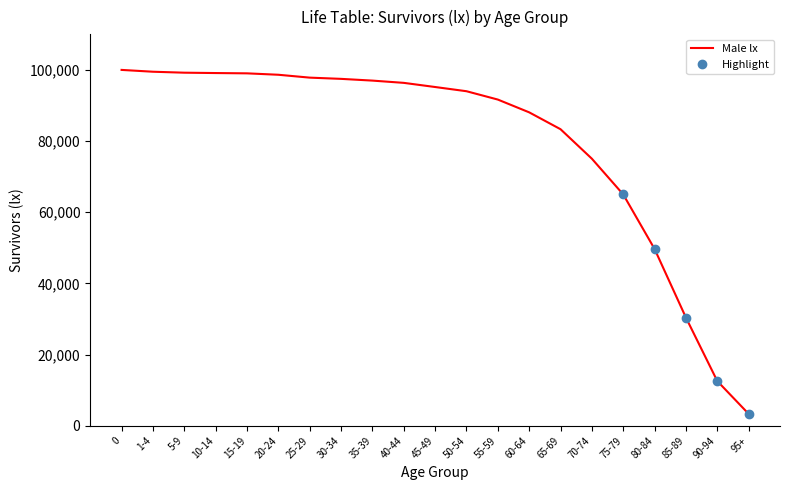

Approximately how many times larger is the value at 30-34 compared to 60-64?

1.1